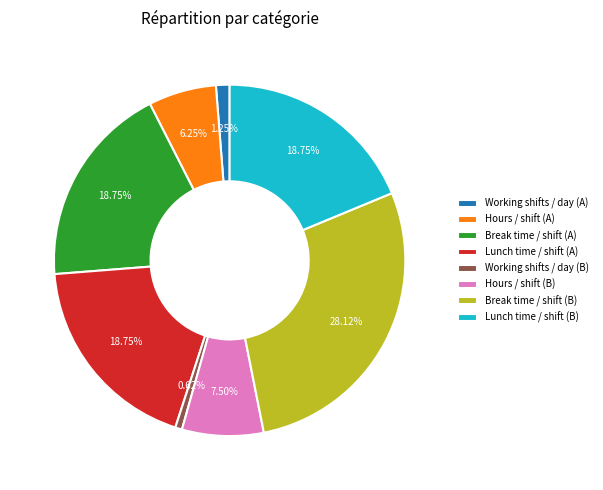

How many slices are in this pie chart?

8